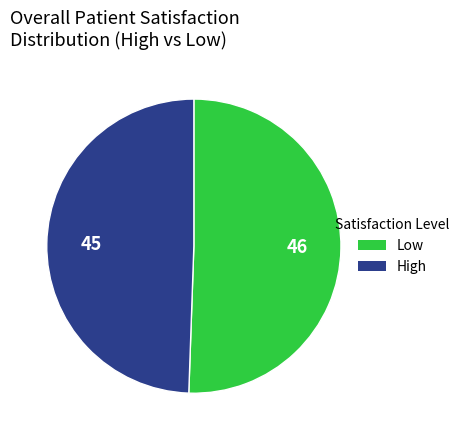

How many slices are in this pie chart?

2